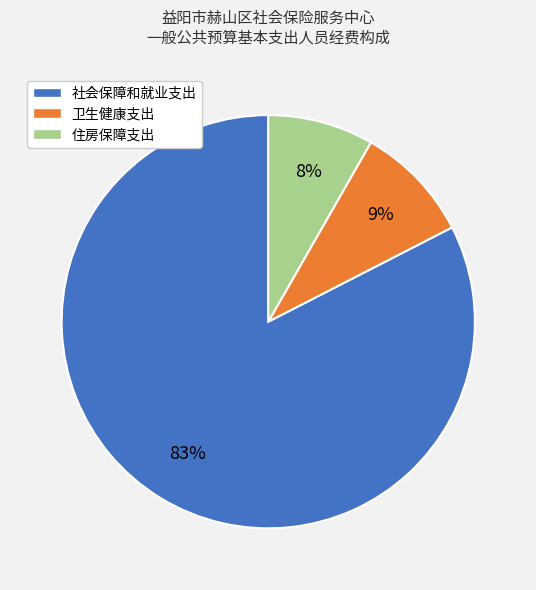

Is the sum of 卫生健康支出 and 住房保障支出 greater than half?

No